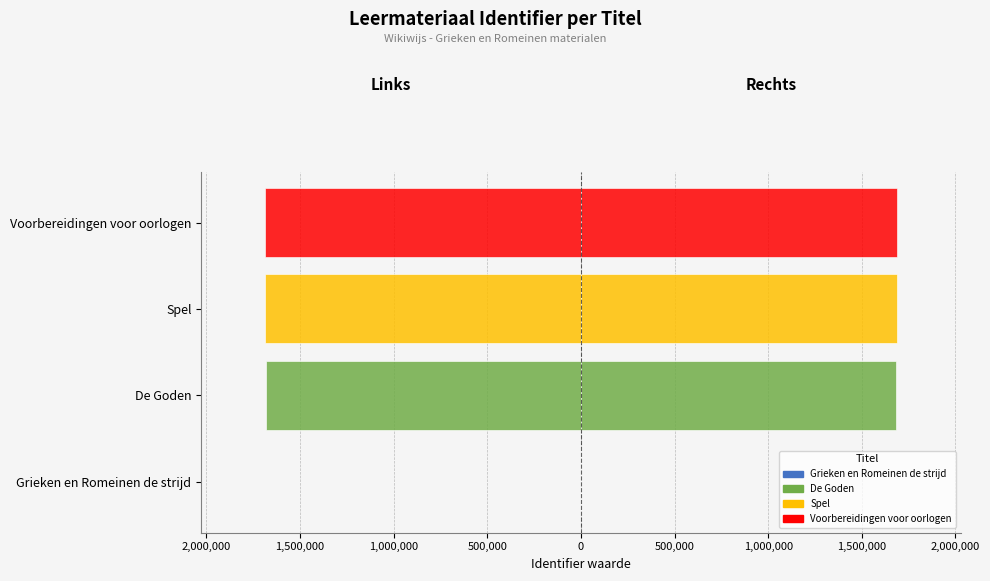

How many groups of bars are there?

4